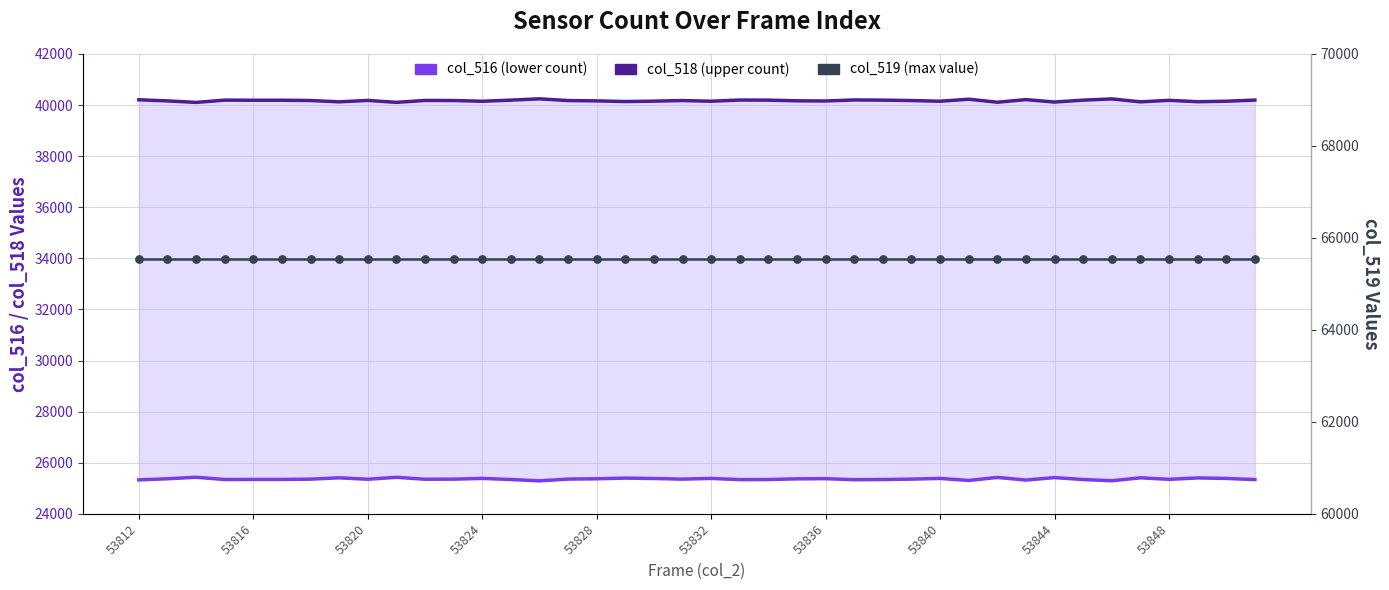

At how many categories does at least one series exceed 50851?

40